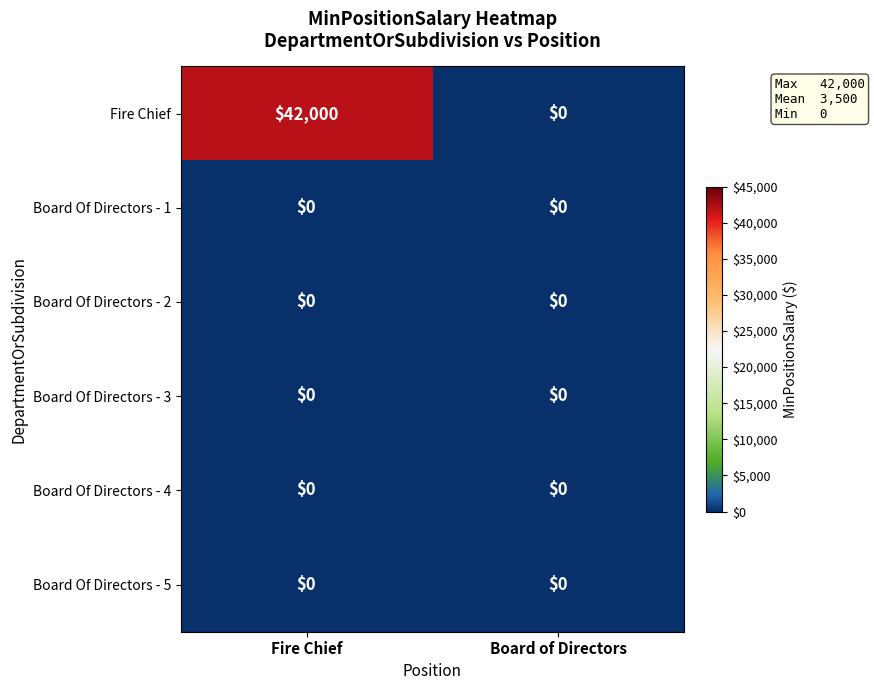

How many data points does each series have?

2